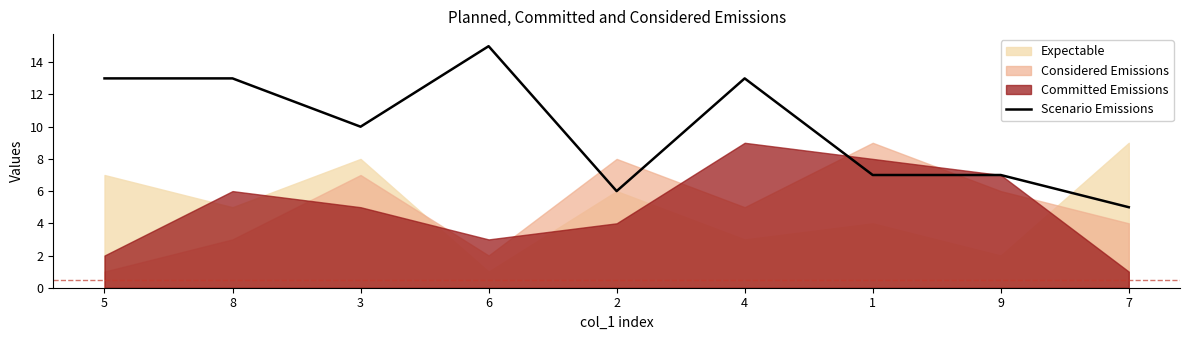

At which category does the data reach its first local valley?

3